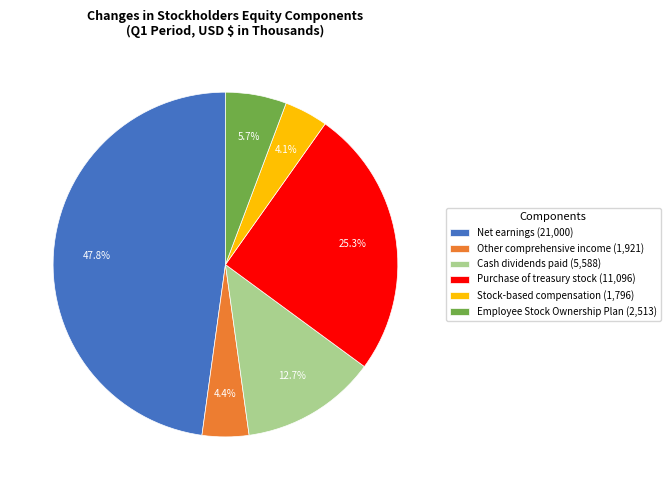

Is there any slice that represents more than half of the pie?

No